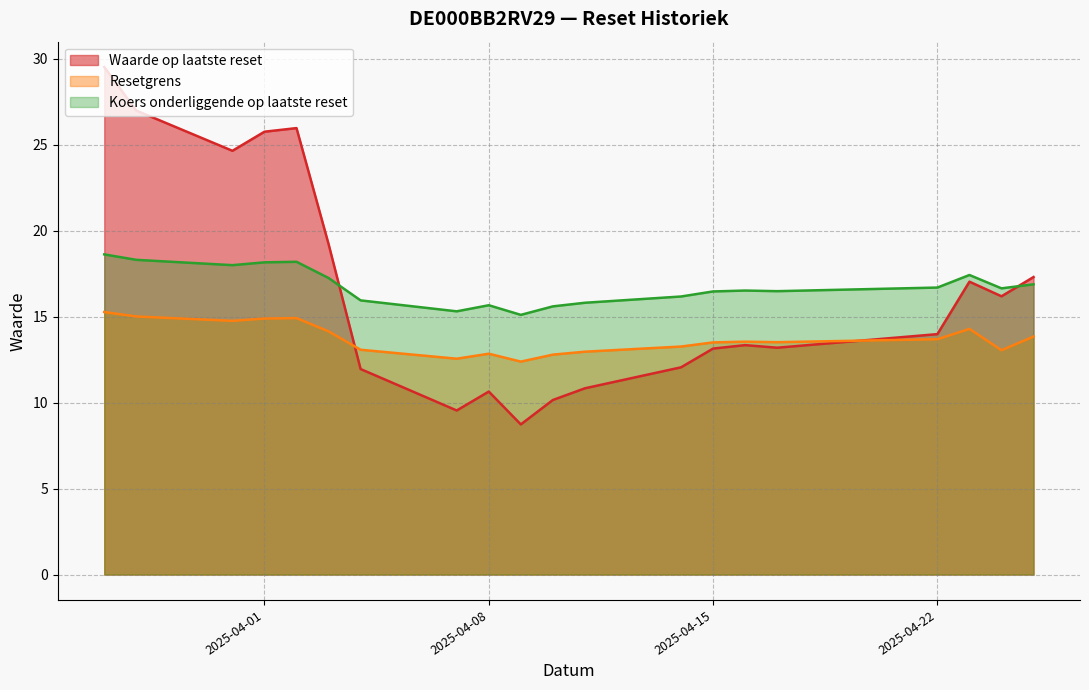

Does the chart have visible grid lines?

Yes